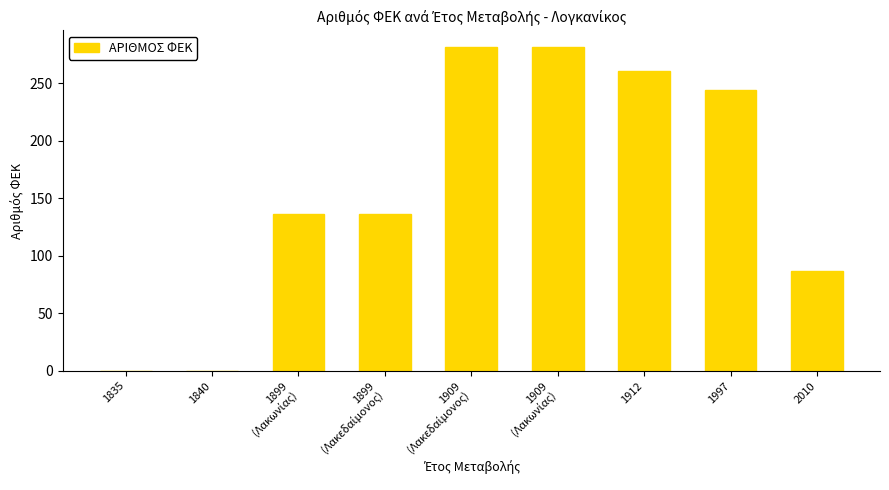

The value at 1840 is 114. True or false?

False